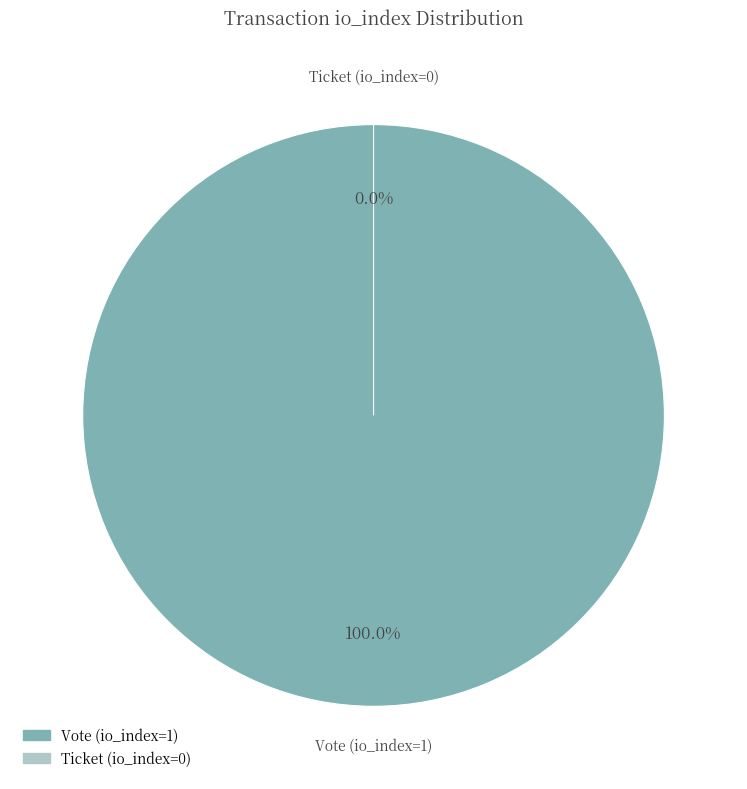

Which has a higher value, Ticket (io_index=0) or Vote (io_index=1)?

Vote (io_index=1)